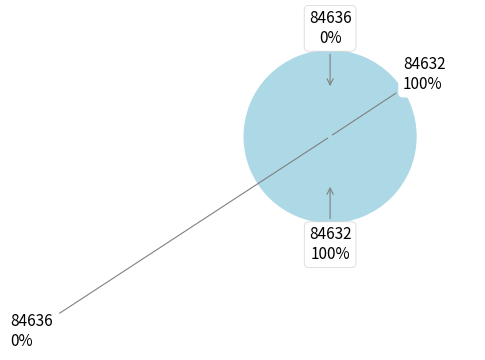

Which category accounts for the majority?

84632